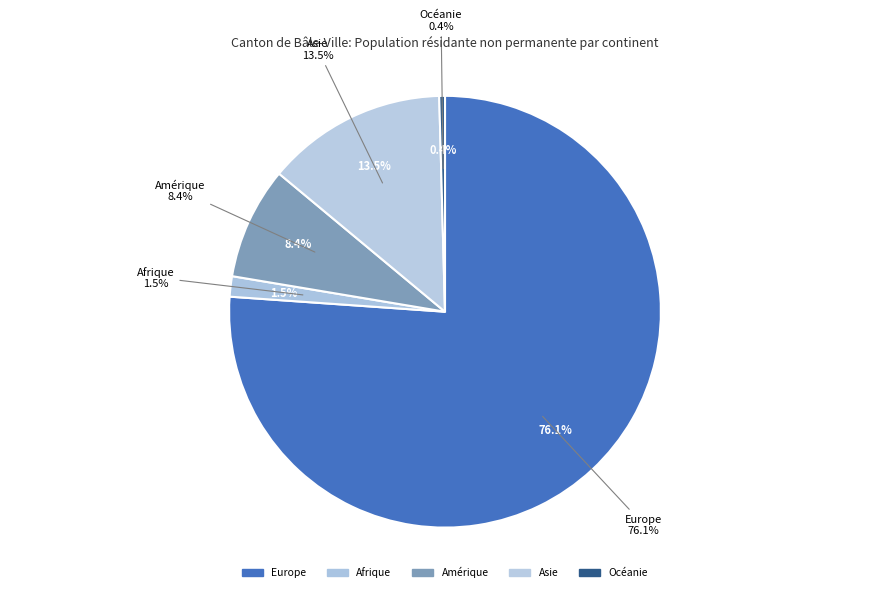

How many slices are in this pie chart?

5